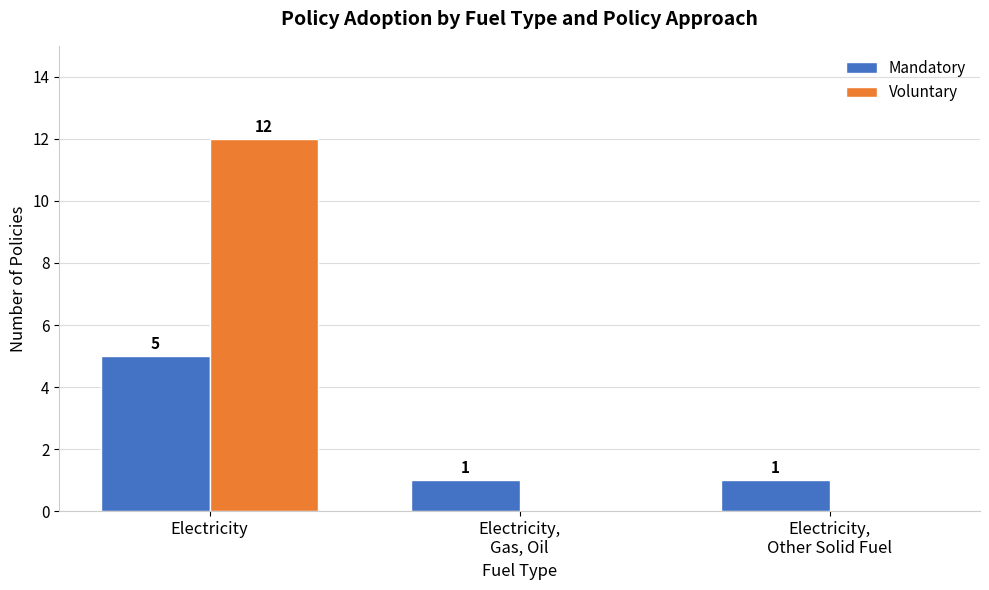

Between Electricity and Electricity,
Other Solid Fuel, which series saw the biggest shift?

Voluntary